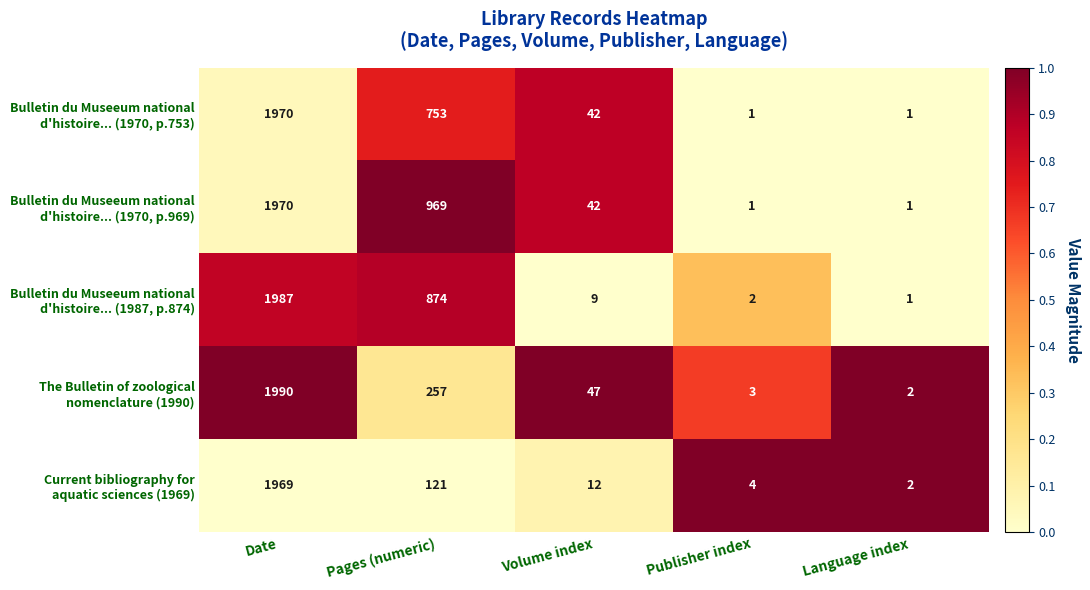

How many distinct data groups are displayed?

5